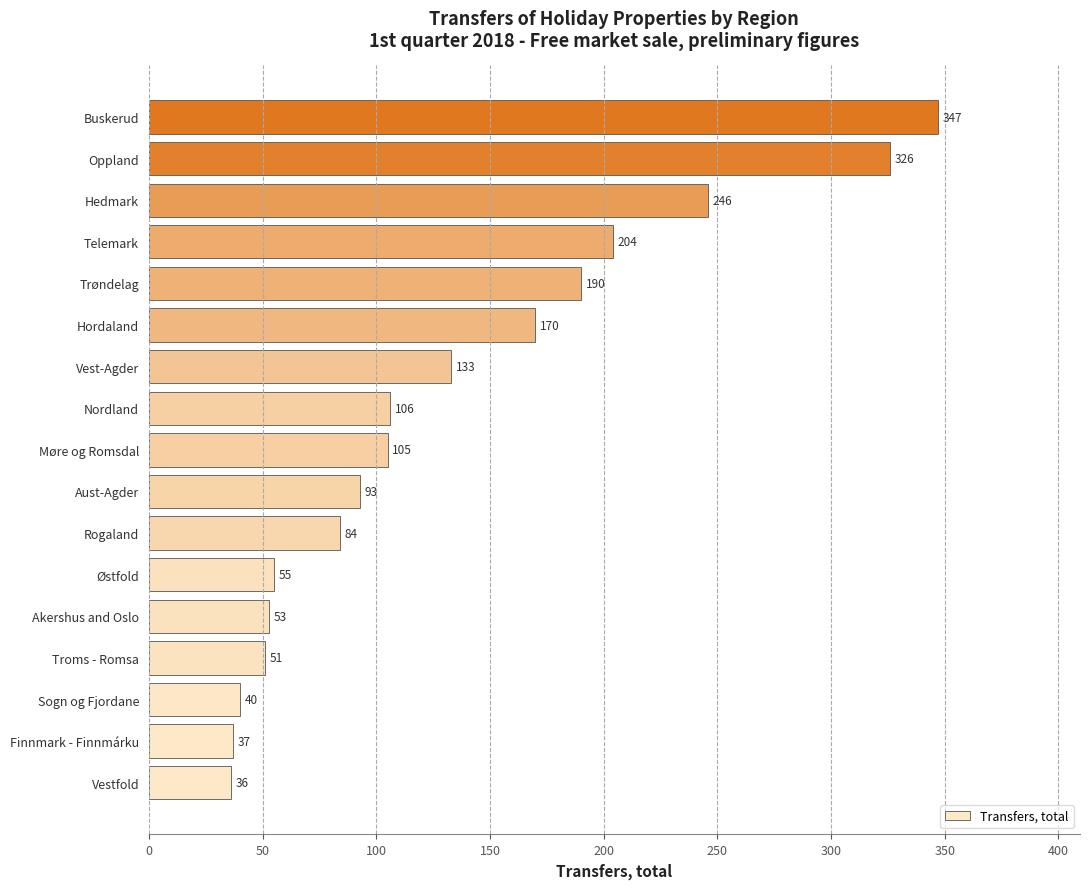

Reading top to bottom, list all the values displayed in this chart.

347	326	246	204	190	170	133	106	105	93	84	55	53	51	40	37	36